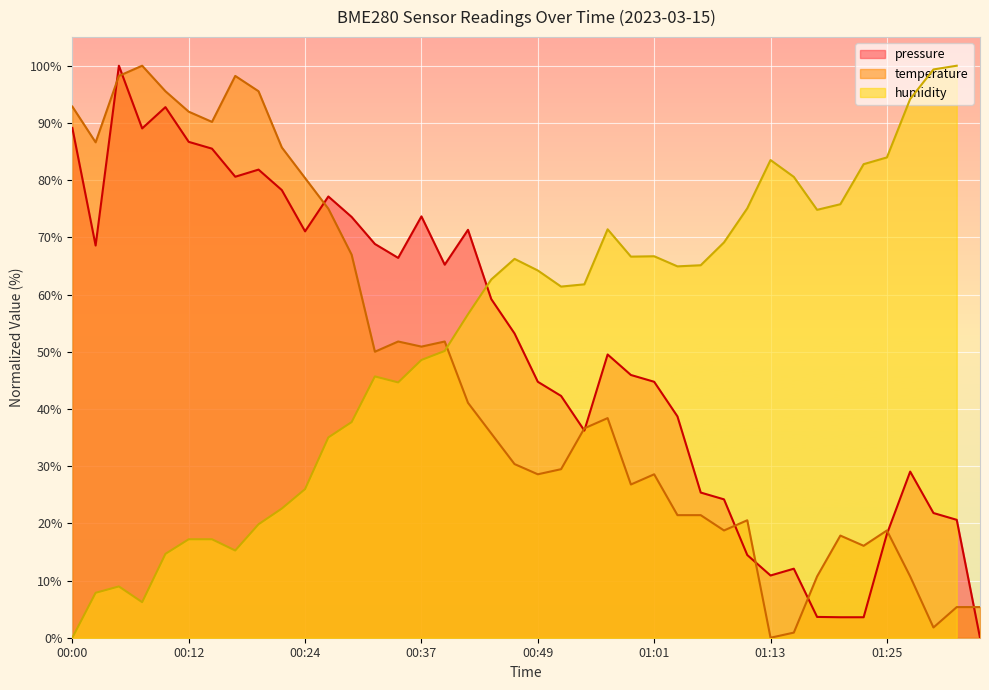

Is it true that temperature equals 131.1 at 00:24?

False